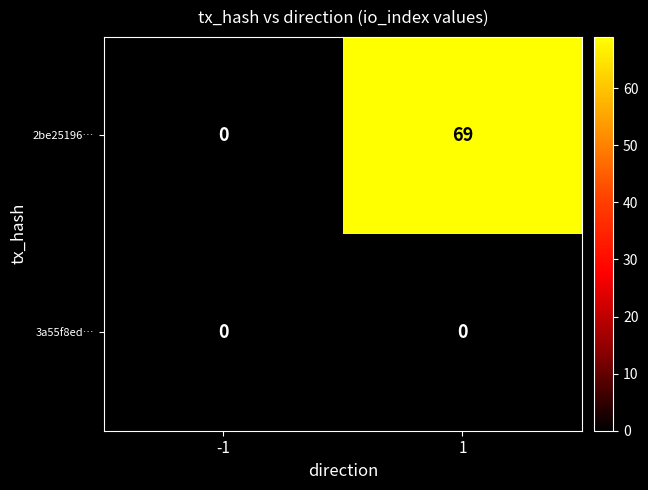

What is the difference between the maximum and minimum values in the 2be25196… series?

69